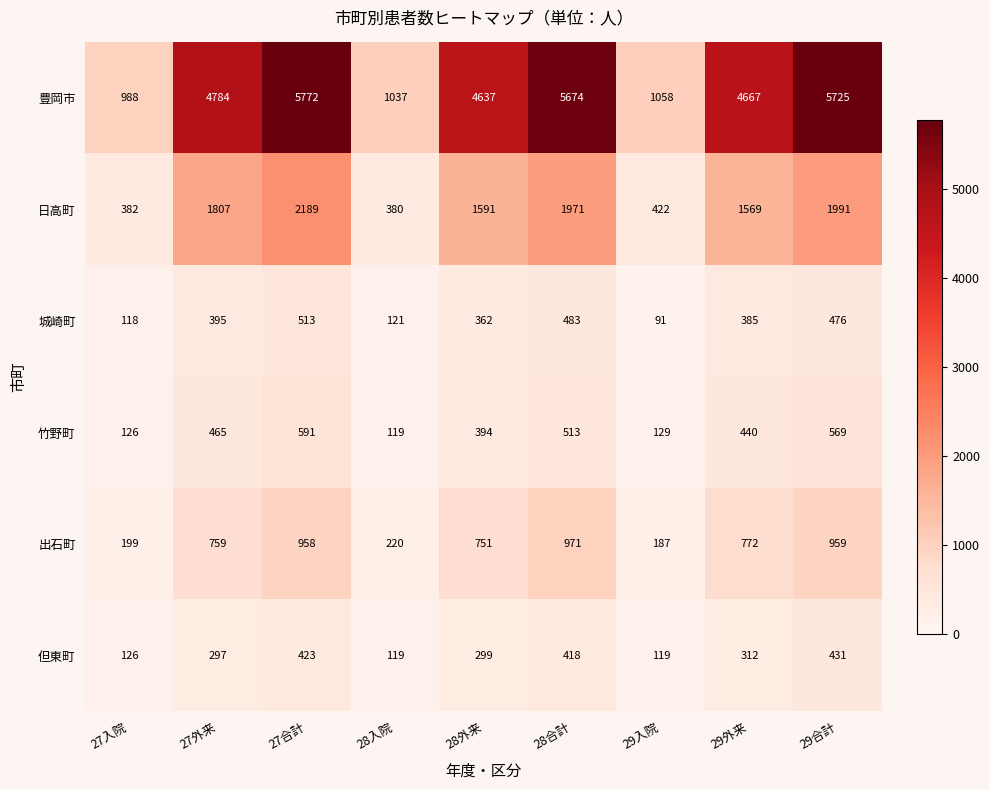

What is the difference between the maximum and minimum values in the 出石町 series?

784